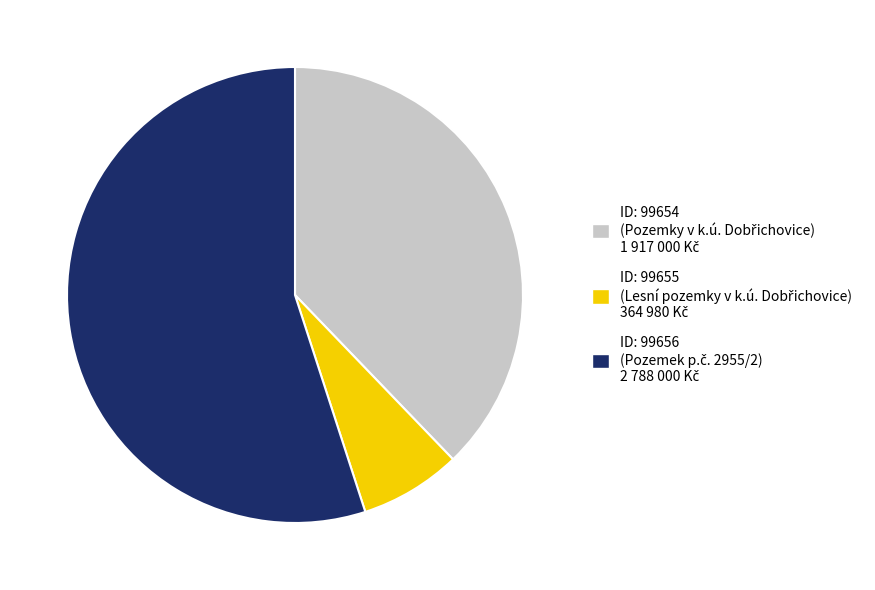

How many segments does this pie chart have?

3